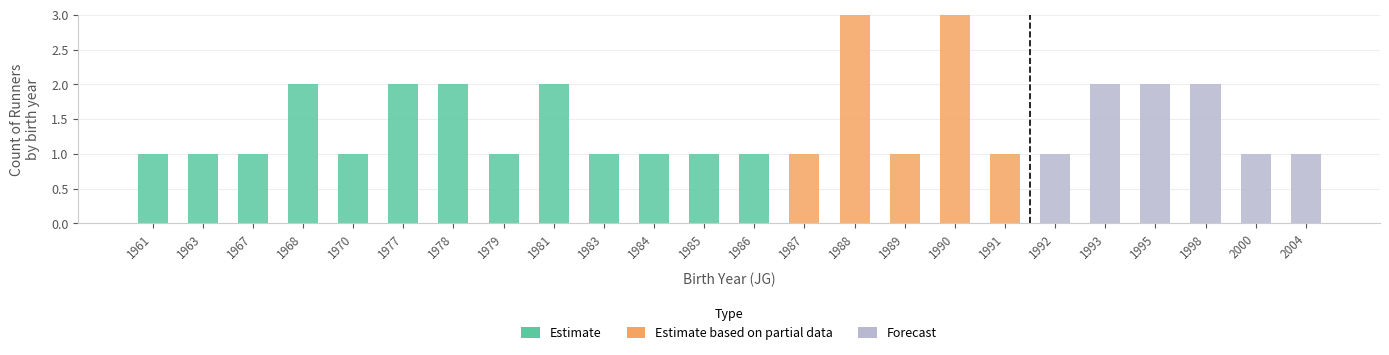

What is the sum of all Estimate values?

17